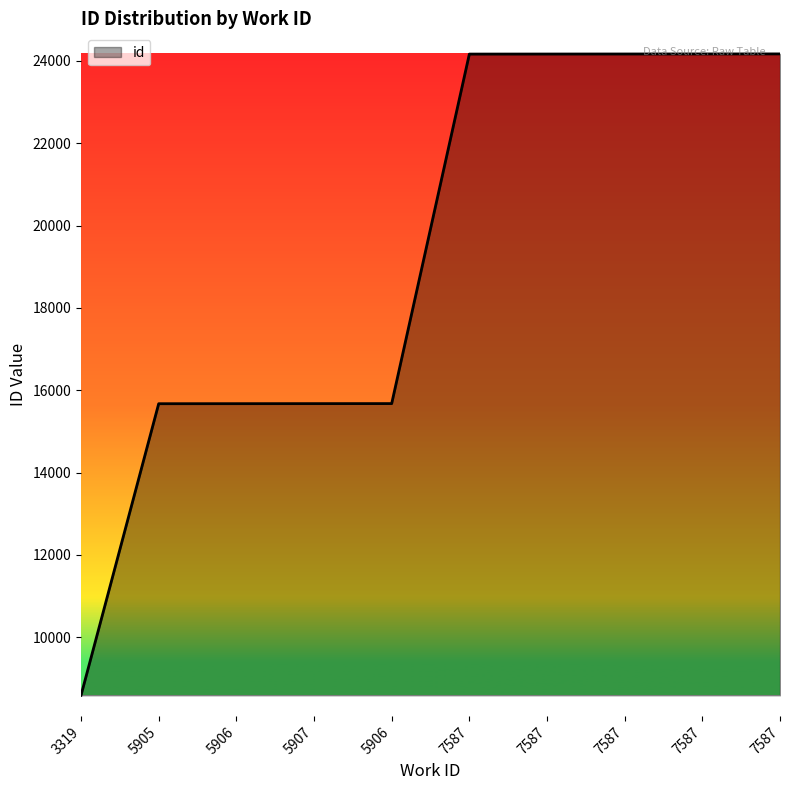

Does the chart display data point markers on the line(s)?

No